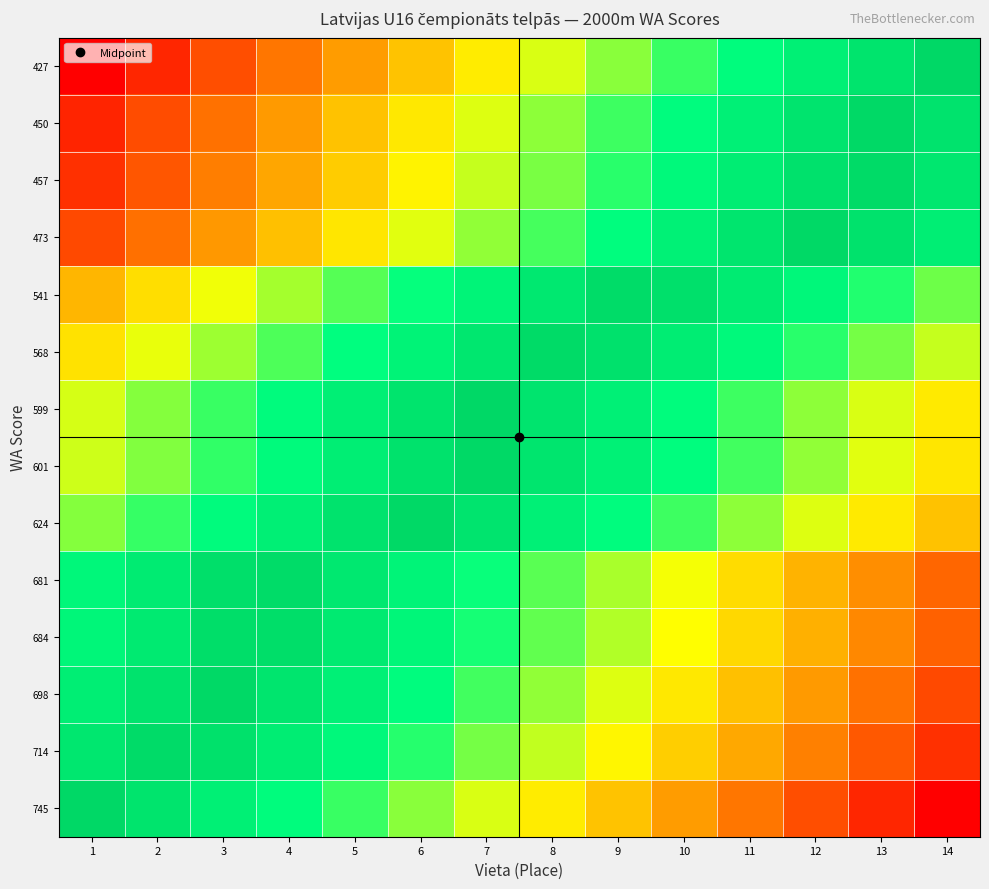

What is the maximum value shown in the chart?

1.0